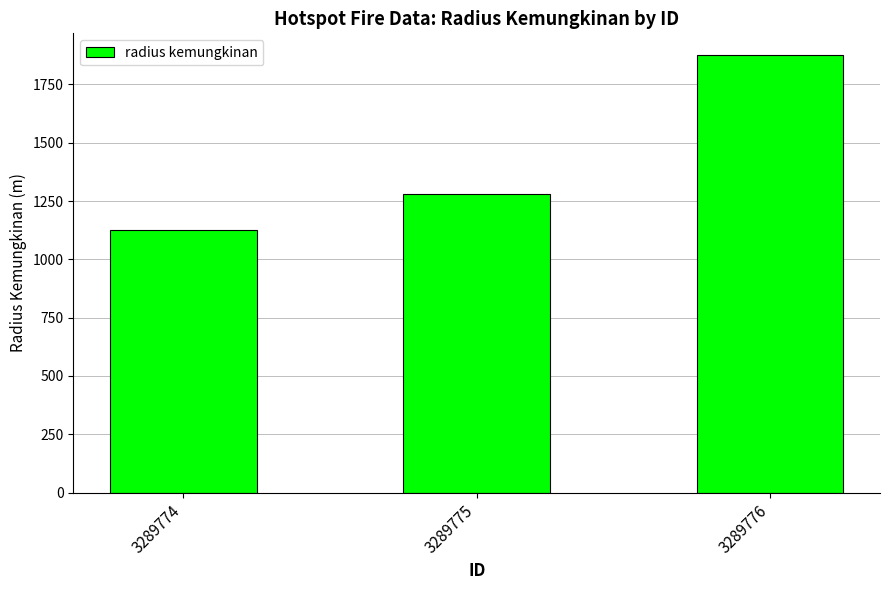

What is the ratio of the value at 3289774 to the value at 3289776?

0.6